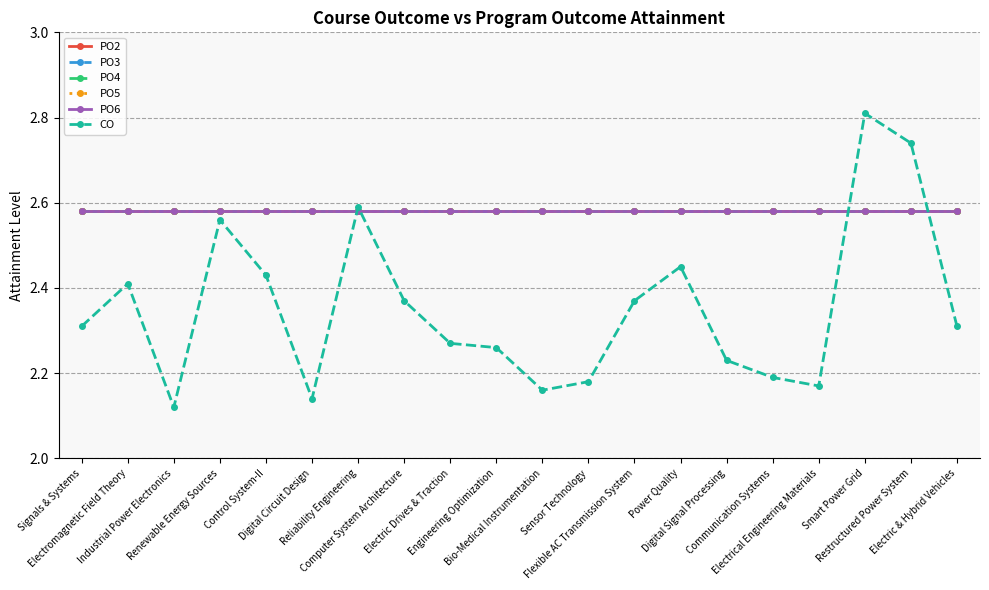

What is the label of the 6th point from the left?

Digital Circuit Design